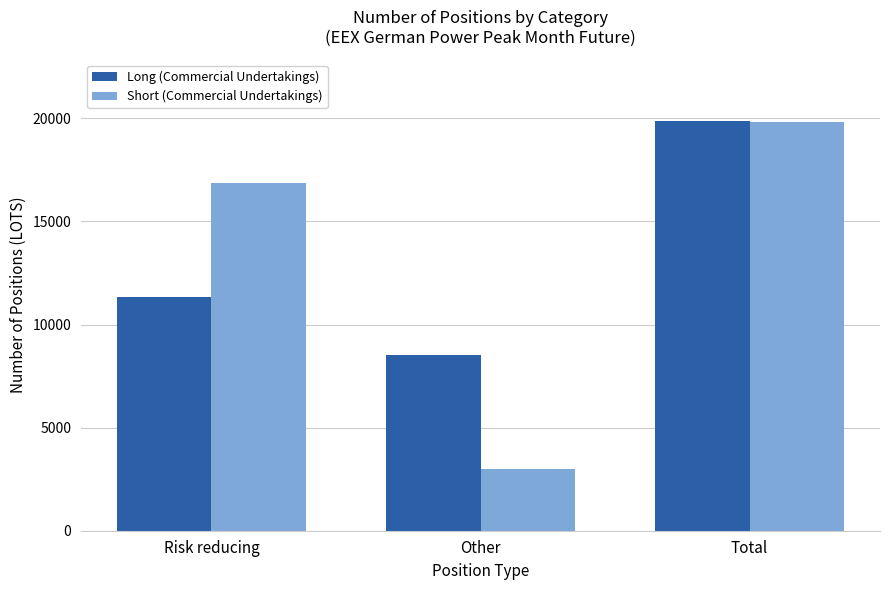

The Short (Commercial Undertakings) series shows 1936 at Other. True or false?

False